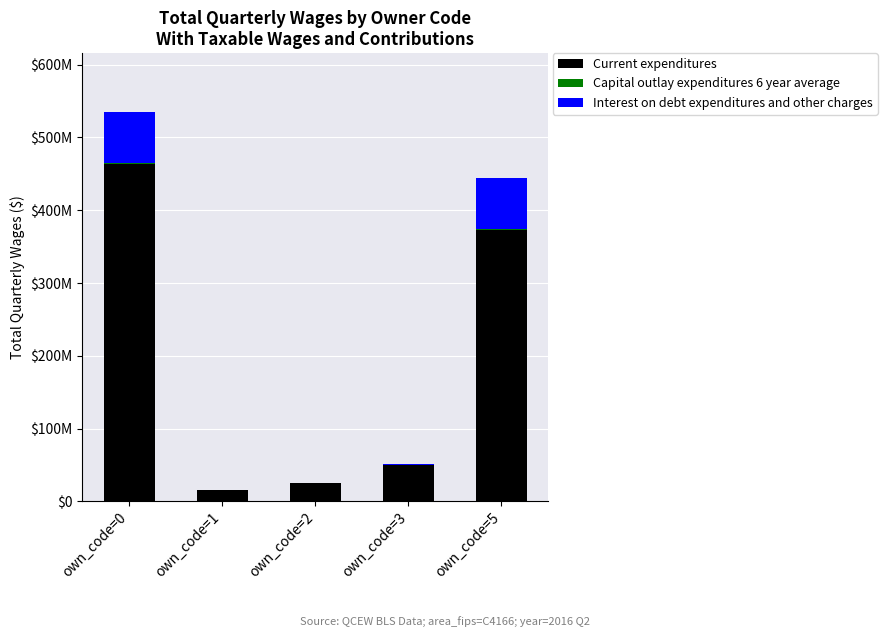

Does the chart contain stacked bars?

Yes